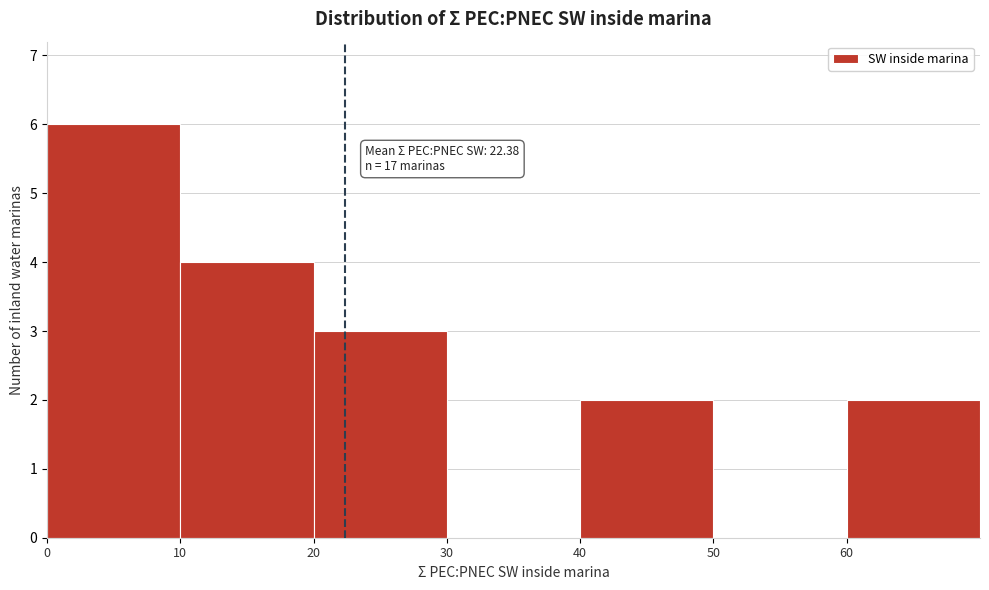

Over which range of the x-axis is the bar tallest?

0 to 10